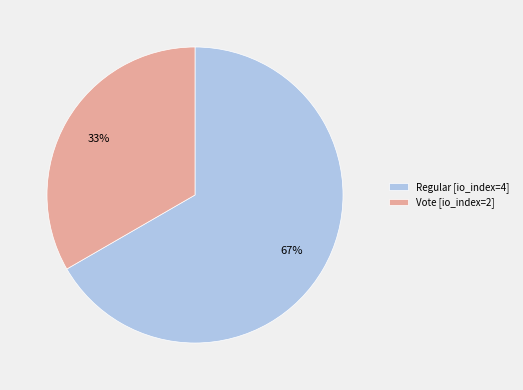

To the nearest percent, what percentage of the pie is Regular [io_index=4]?

67%